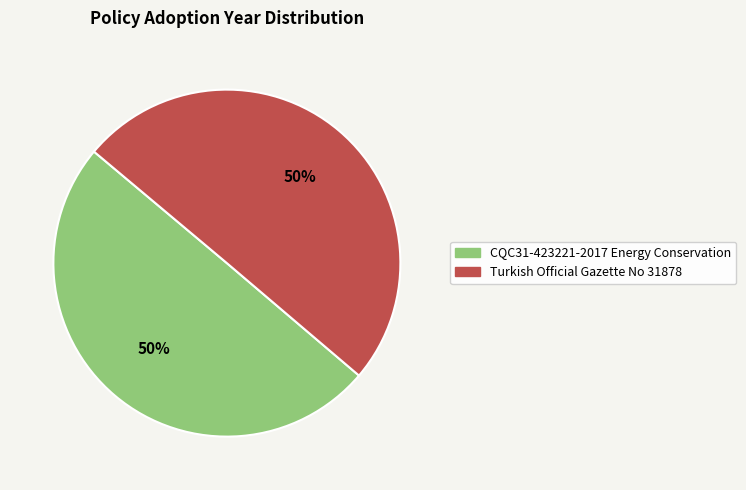

Count the number of slices in the pie.

2